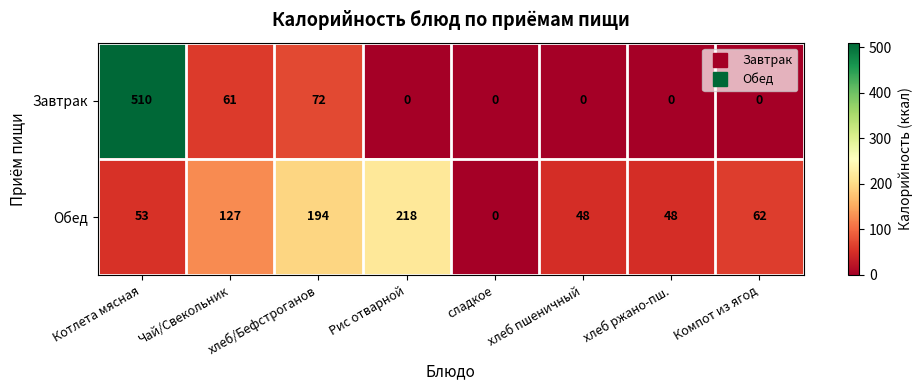

The value of Завтрак at Компот из ягод is 0. True or false?

True